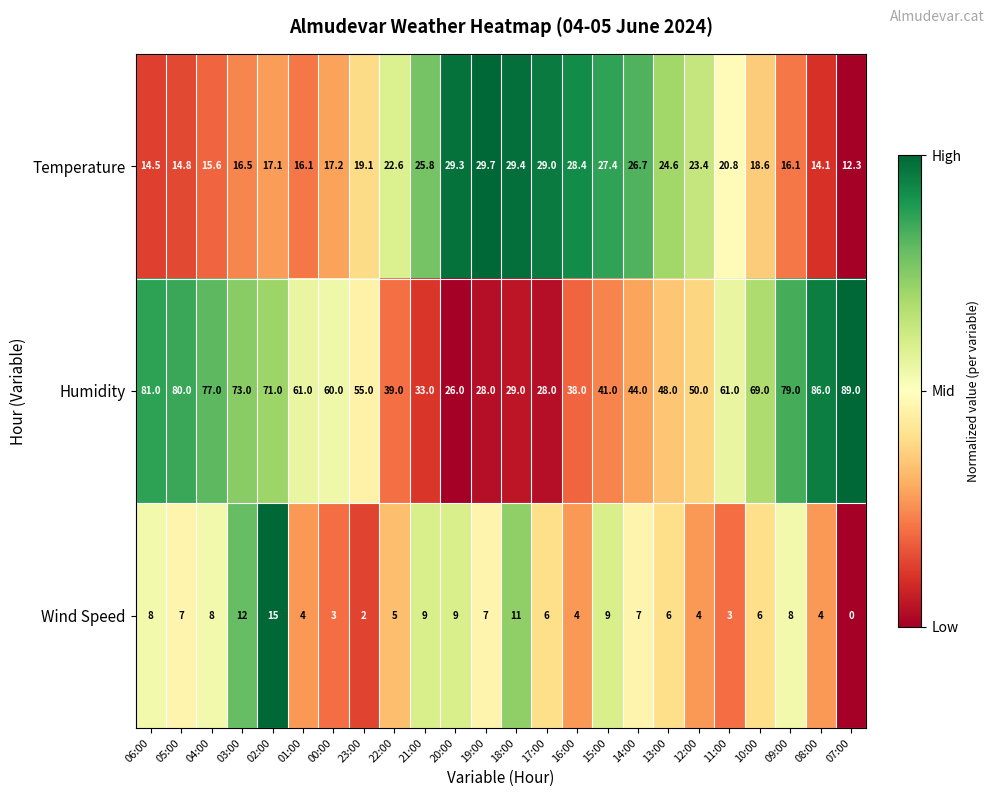

How many values in Wind Speed are above zero?

23